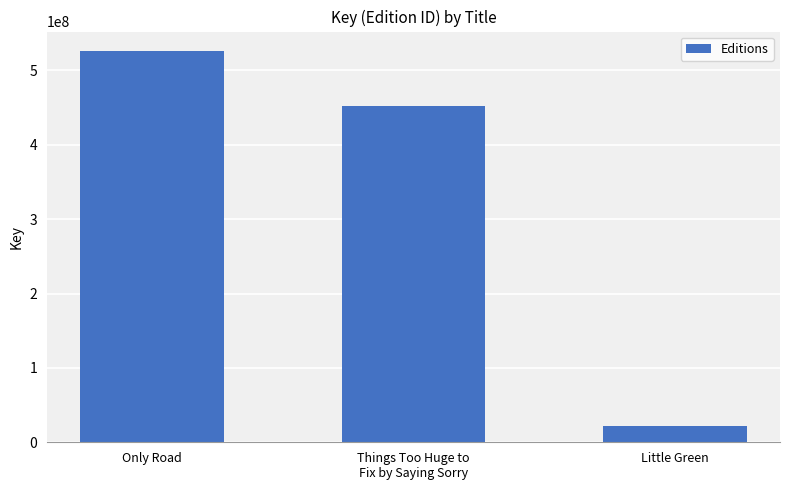

Rank the categories by value from lowest to highest.

Little Green, Things Too Huge to
Fix by Saying Sorry, Only Road